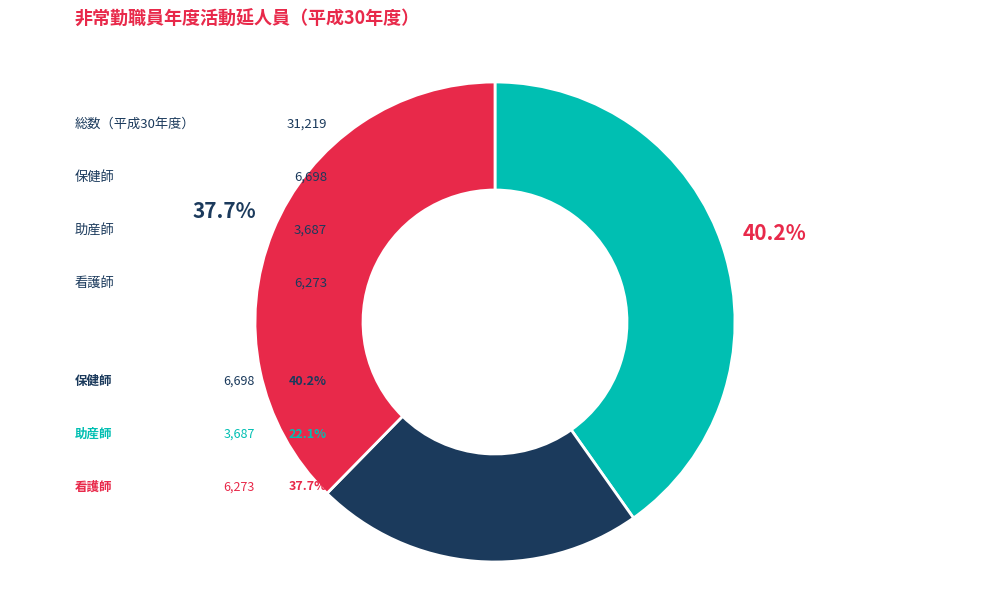

How many segments does this pie chart have?

3